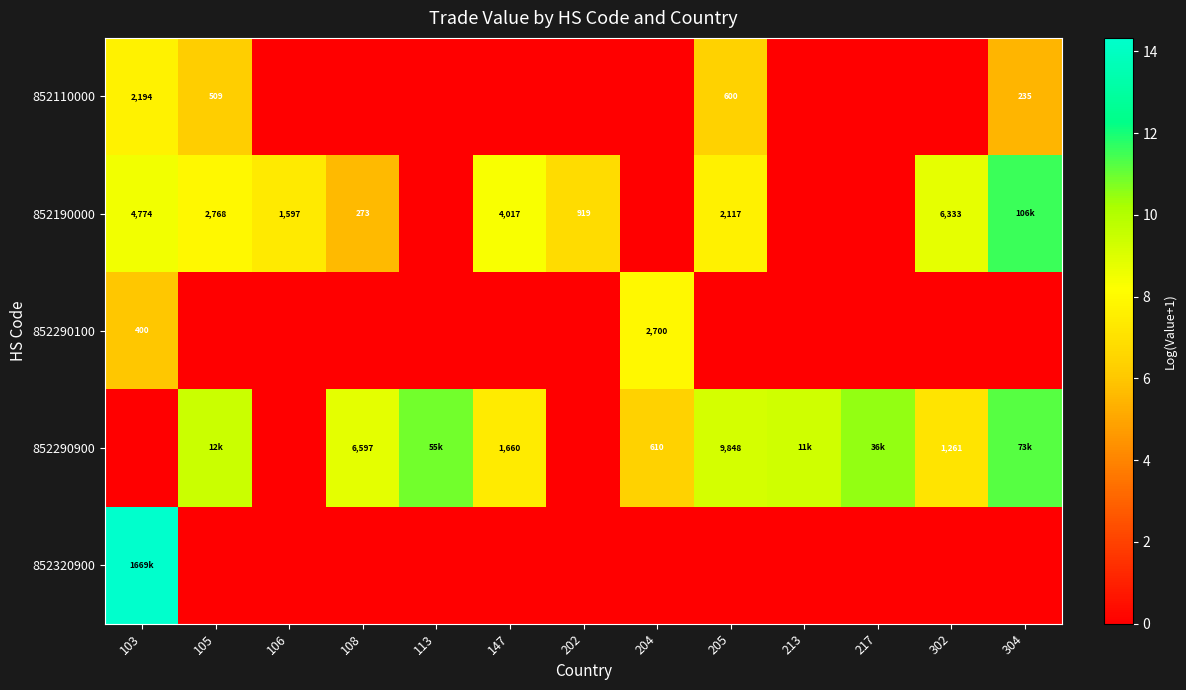

Where does the 852190000 series first go above 7?

103